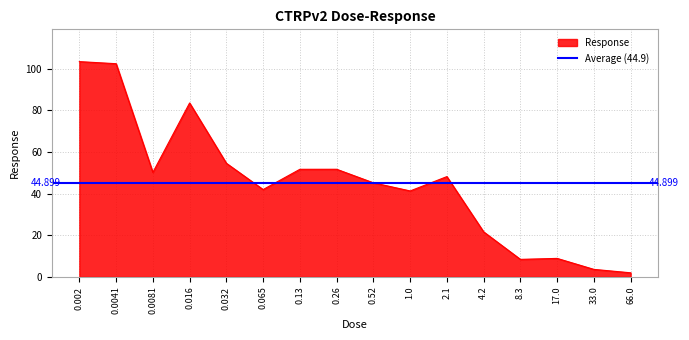

What is the label of the 5th point from the left?

0.032